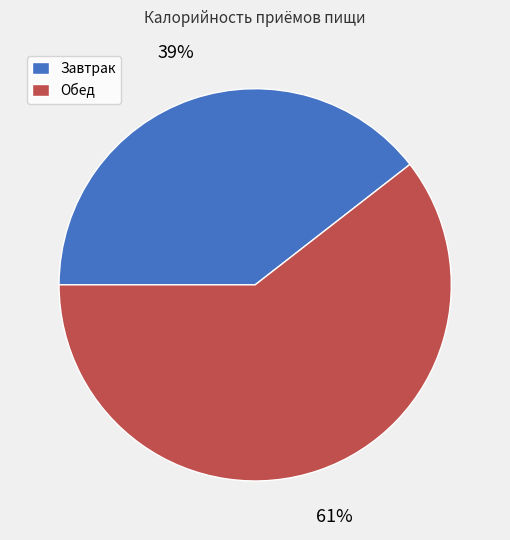

Between Обед and Завтрак, which is larger?

Обед